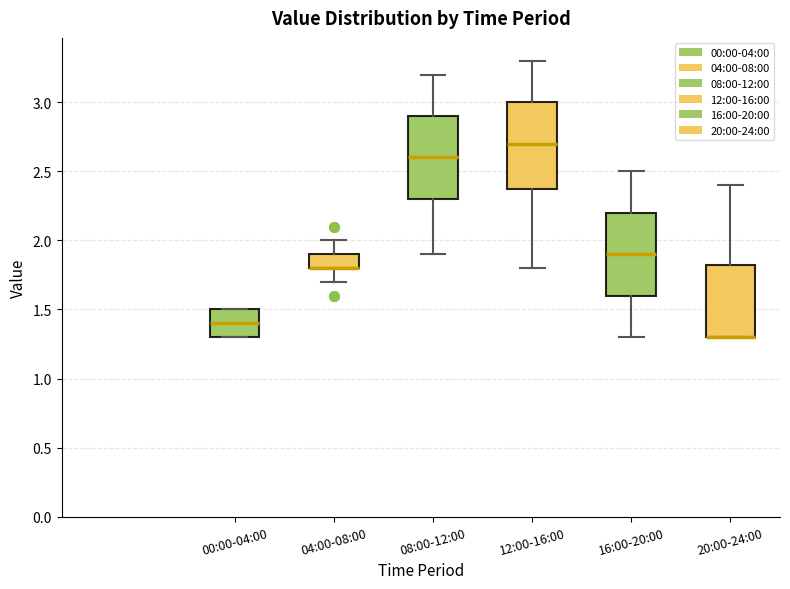

Where does the upper whisker of the box for 20:00-24:00 end on the y-axis? The values are not printed on the chart, so give them approximately, as read against the axis.

2.40